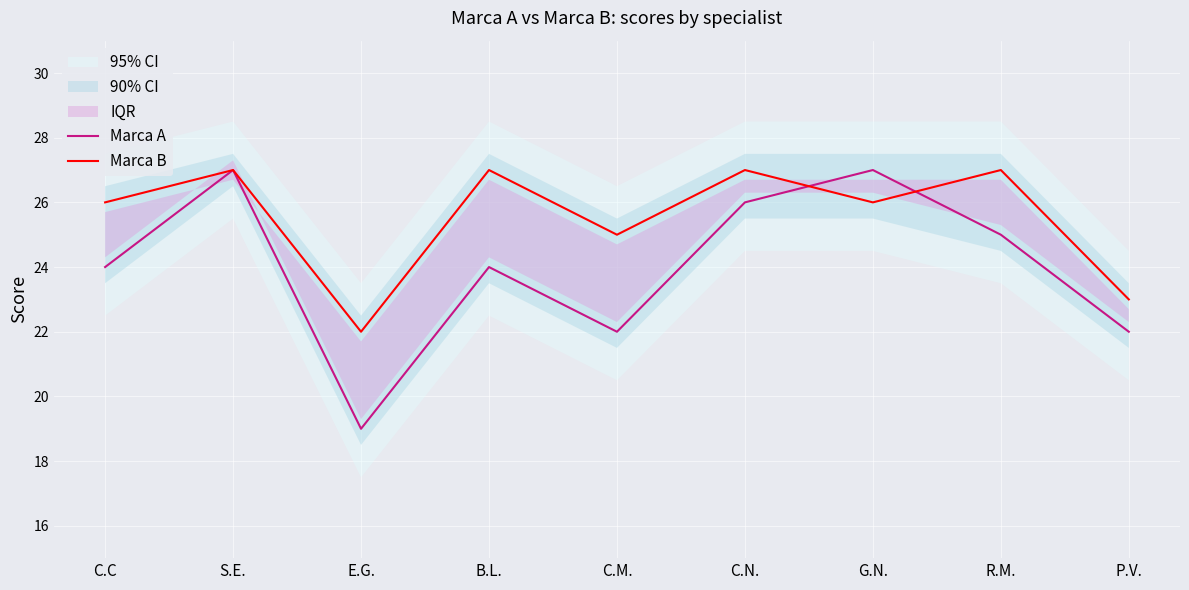

What is the smallest value displayed?

19